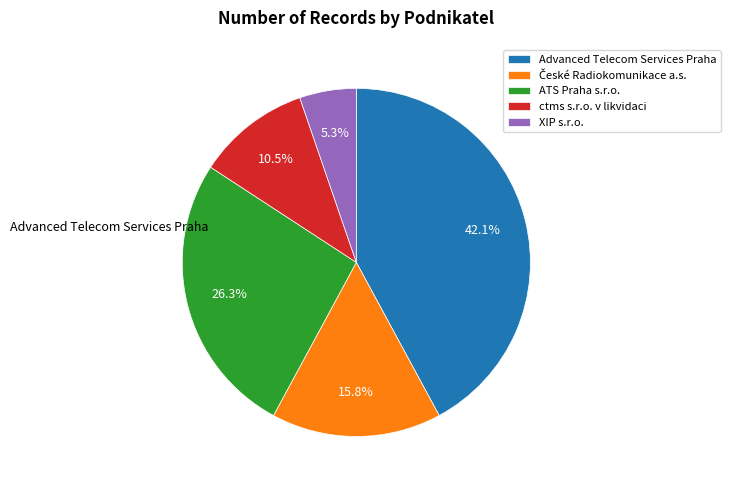

Is the sum of ATS Praha s.r.o. and XIP s.r.o. greater than half?

No